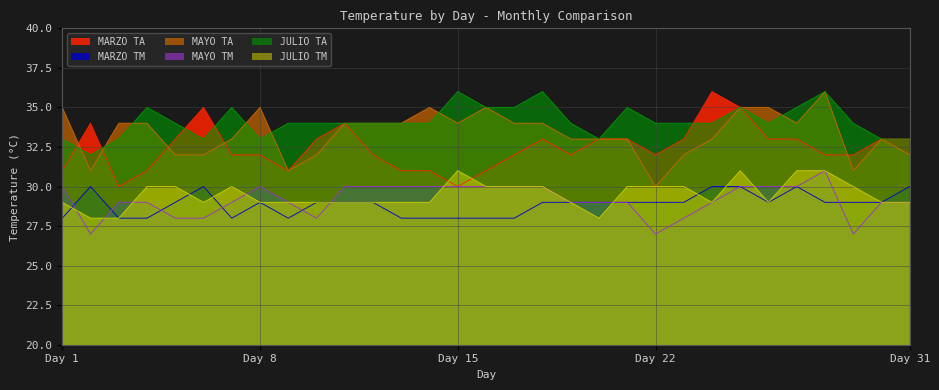

At how many categories does at least one series exceed 35?

4